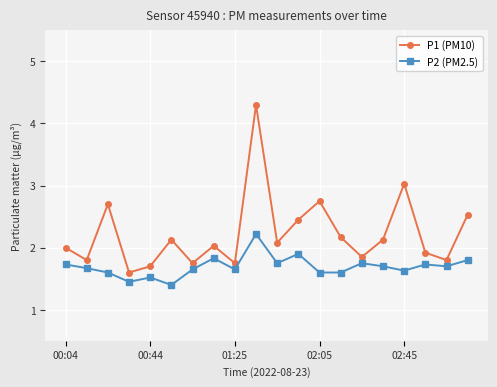

How many distinct data groups are displayed?

2